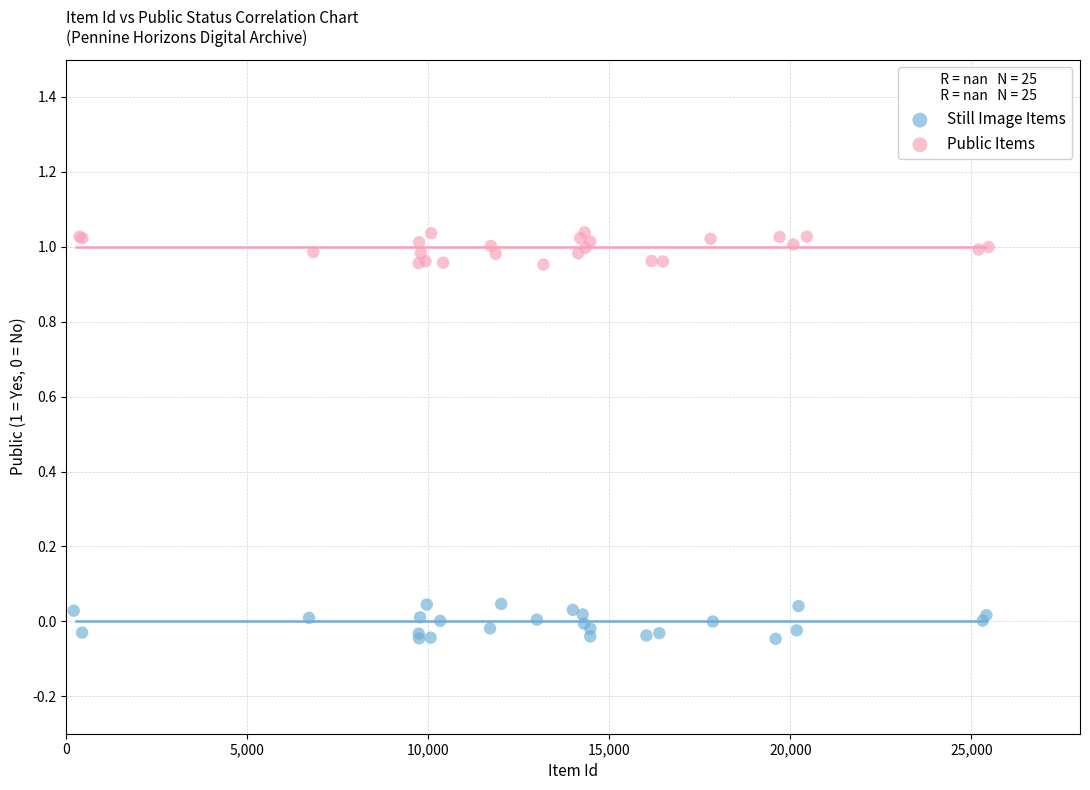

Which series contains the highest Y value?

Public Items